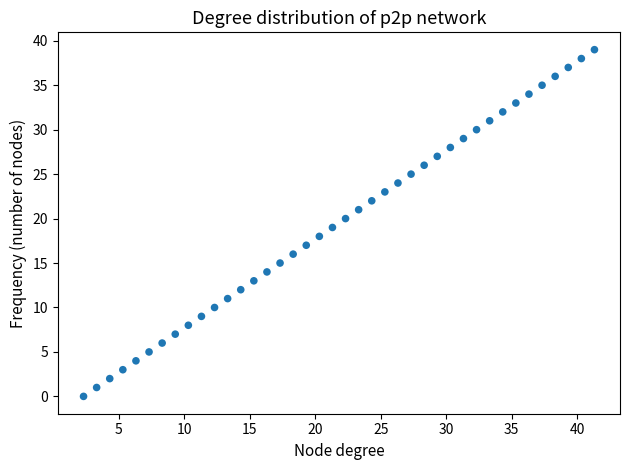

What is the range of Y values (max minus min)?

39